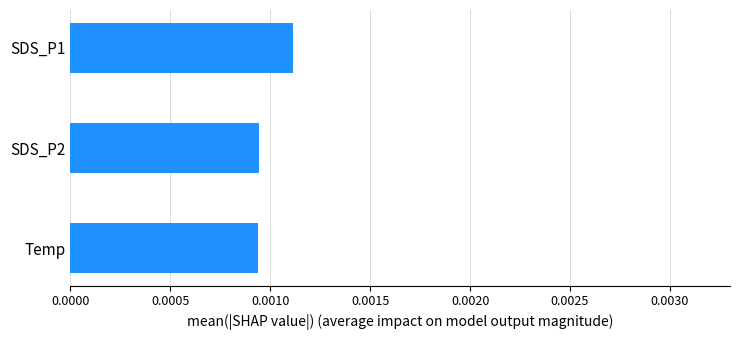

Which has a higher value, SDS_P1 or Temp?

SDS_P1